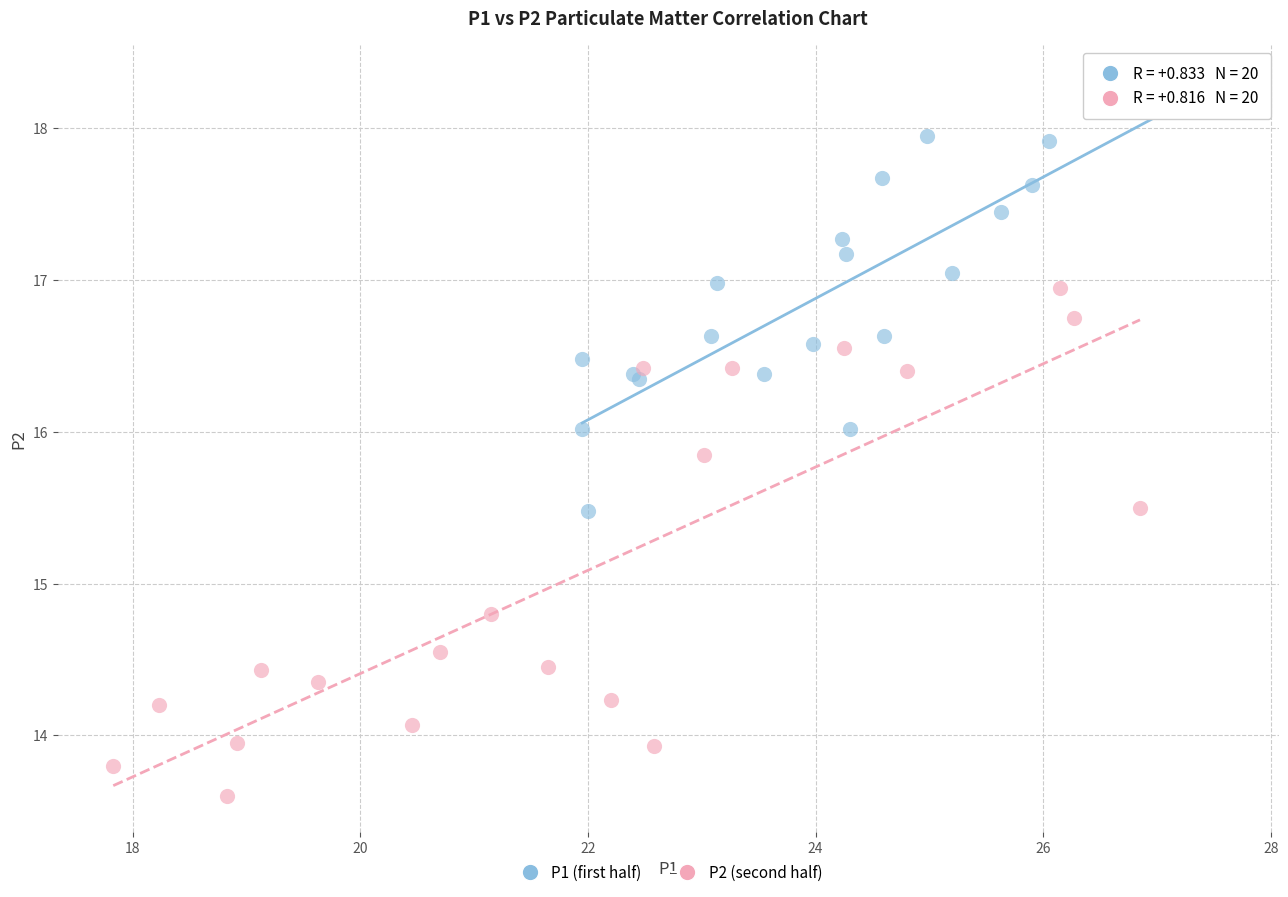

Which series contains the highest Y value?

P1 (first half)